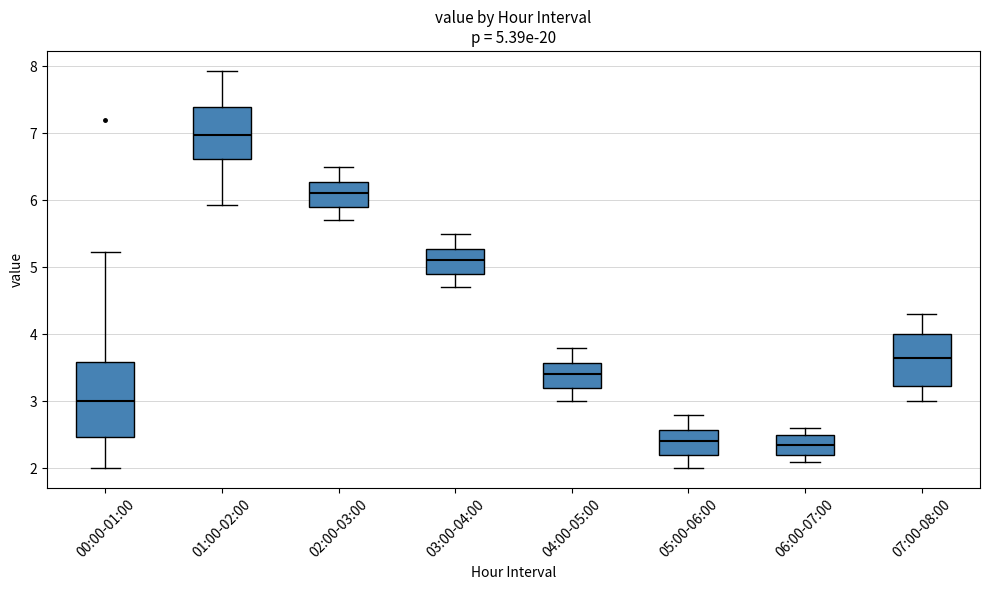

Which box has the highest median line?

01:00-02:00